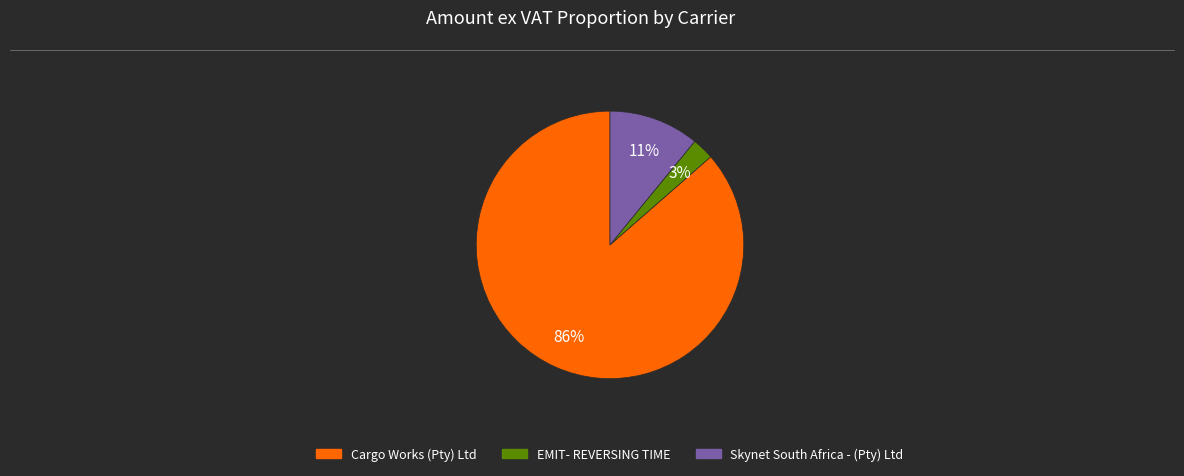

Rank the categories by value from lowest to highest.

EMIT- REVERSING TIME, Skynet South Africa - (Pty) Ltd, Cargo Works (Pty) Ltd